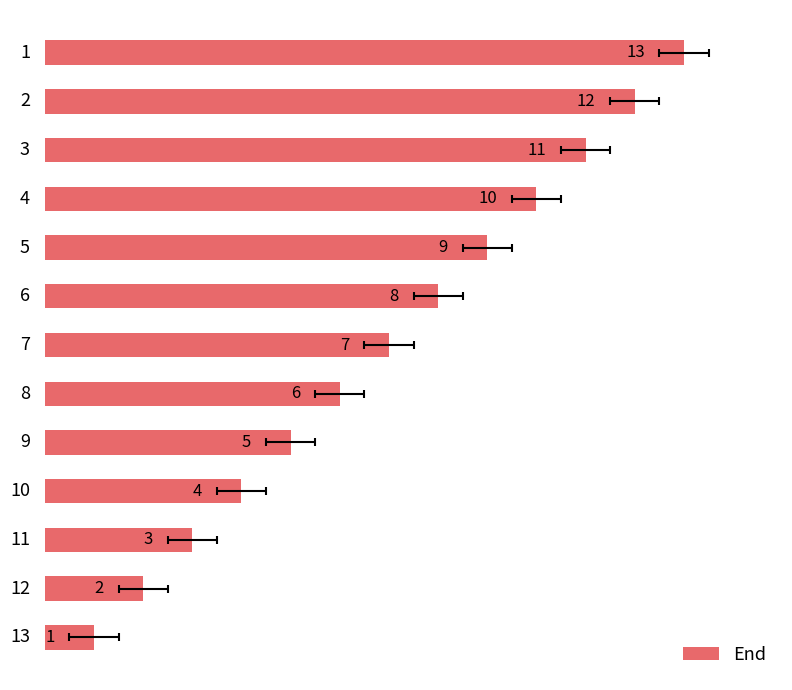

What is the value of the 8th bar from the left?

6